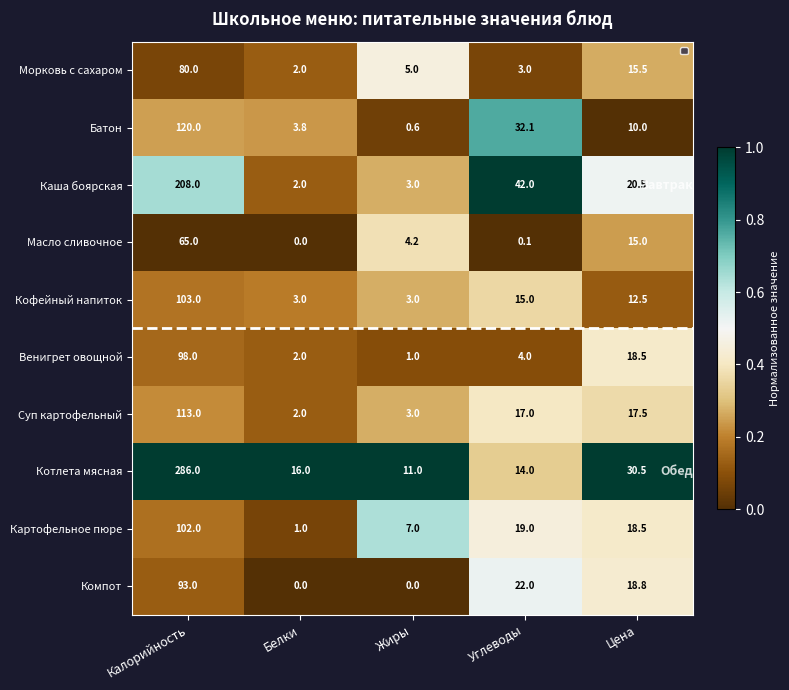

What is the difference between the Кофейный напиток values at Углеводы and Цена?

2.5